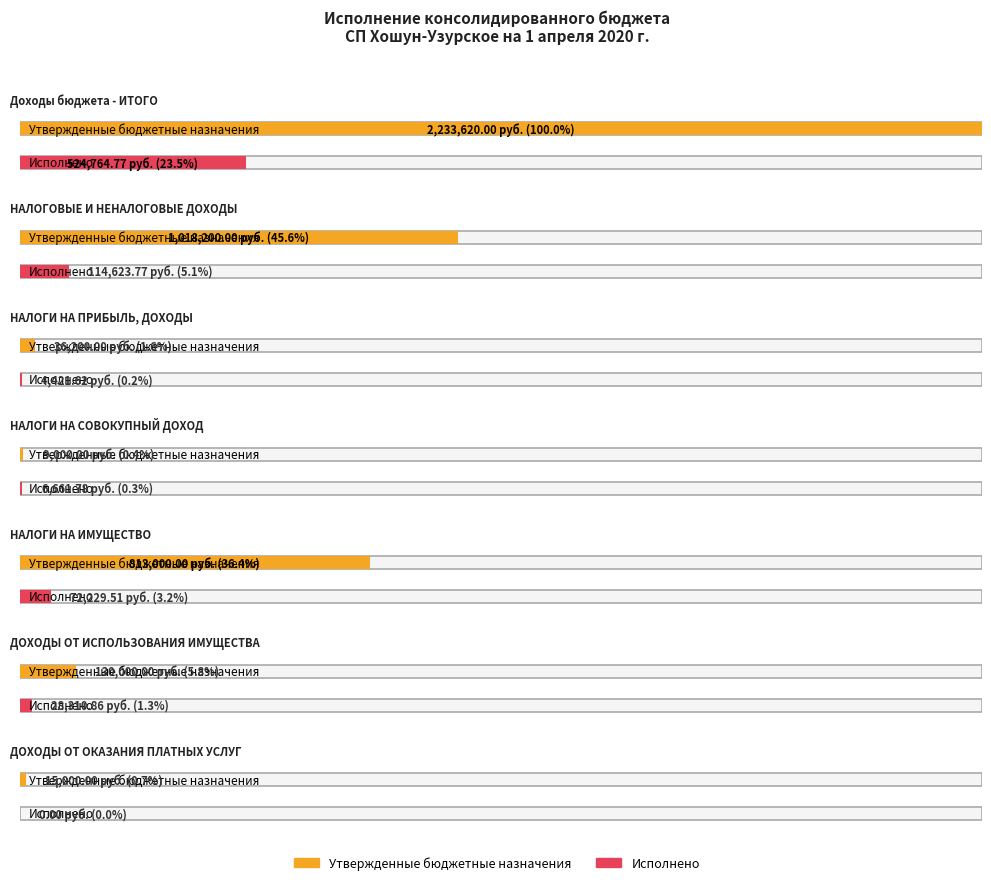

What is the difference between the Исполнено values at НАЛОГИ НА СОВОКУПНЫЙ ДОХОД and ДОХОДЫ ОТ ОКАЗАНИЯ ПЛАТНЫХ УСЛУГ?

6661.8